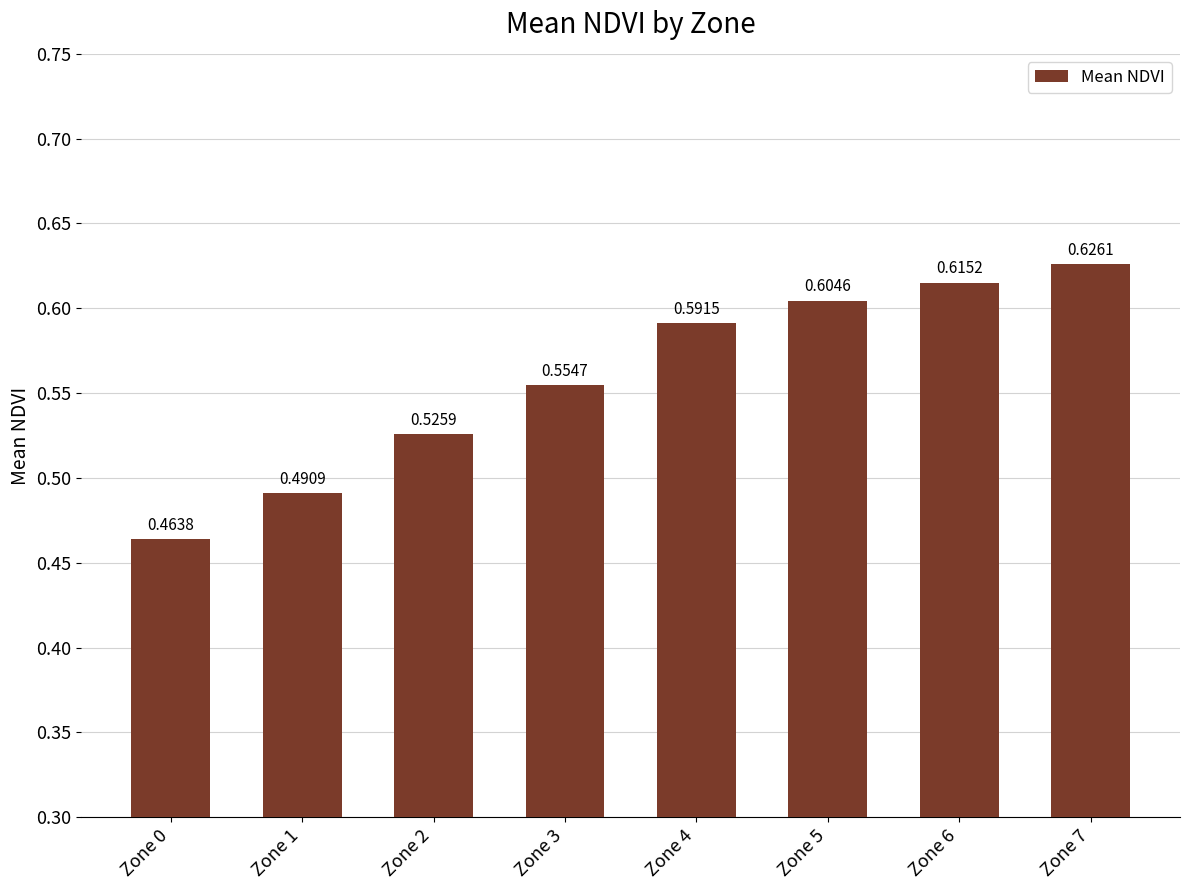

What is the sum of all values?

4.5